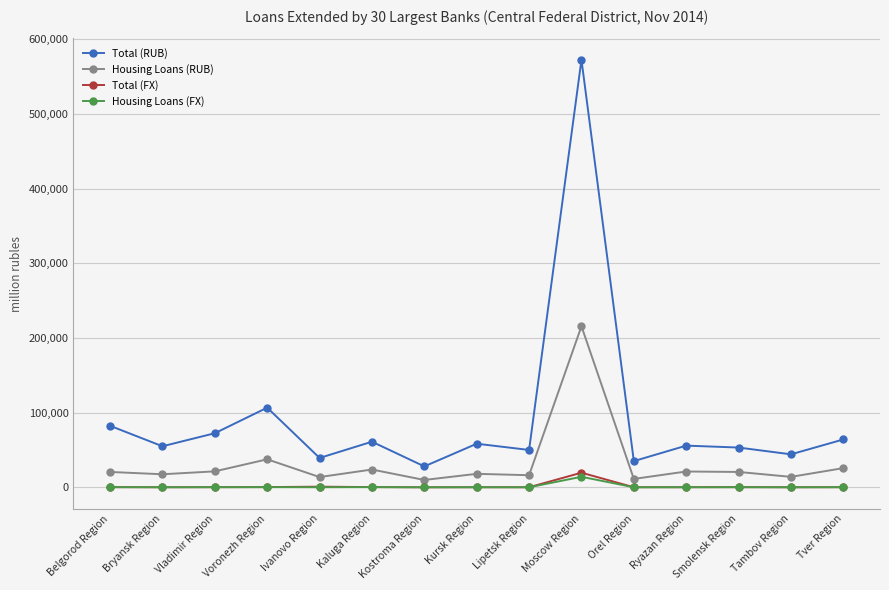

Is the value of Housing Loans (RUB) at Tver Region greater than the value of Housing Loans (FX) at Kaluga Region?

Yes